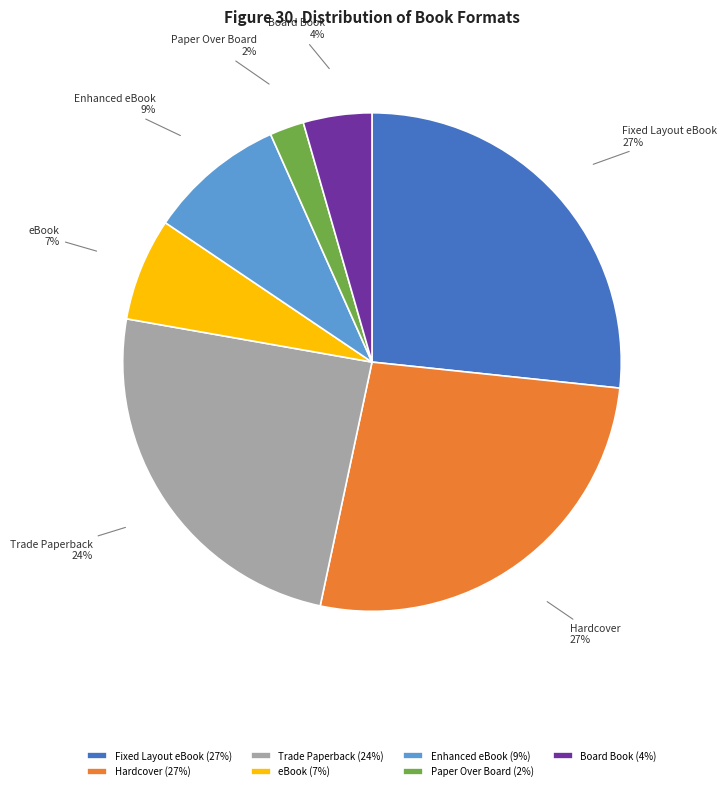

Is there a majority slice in this chart?

No